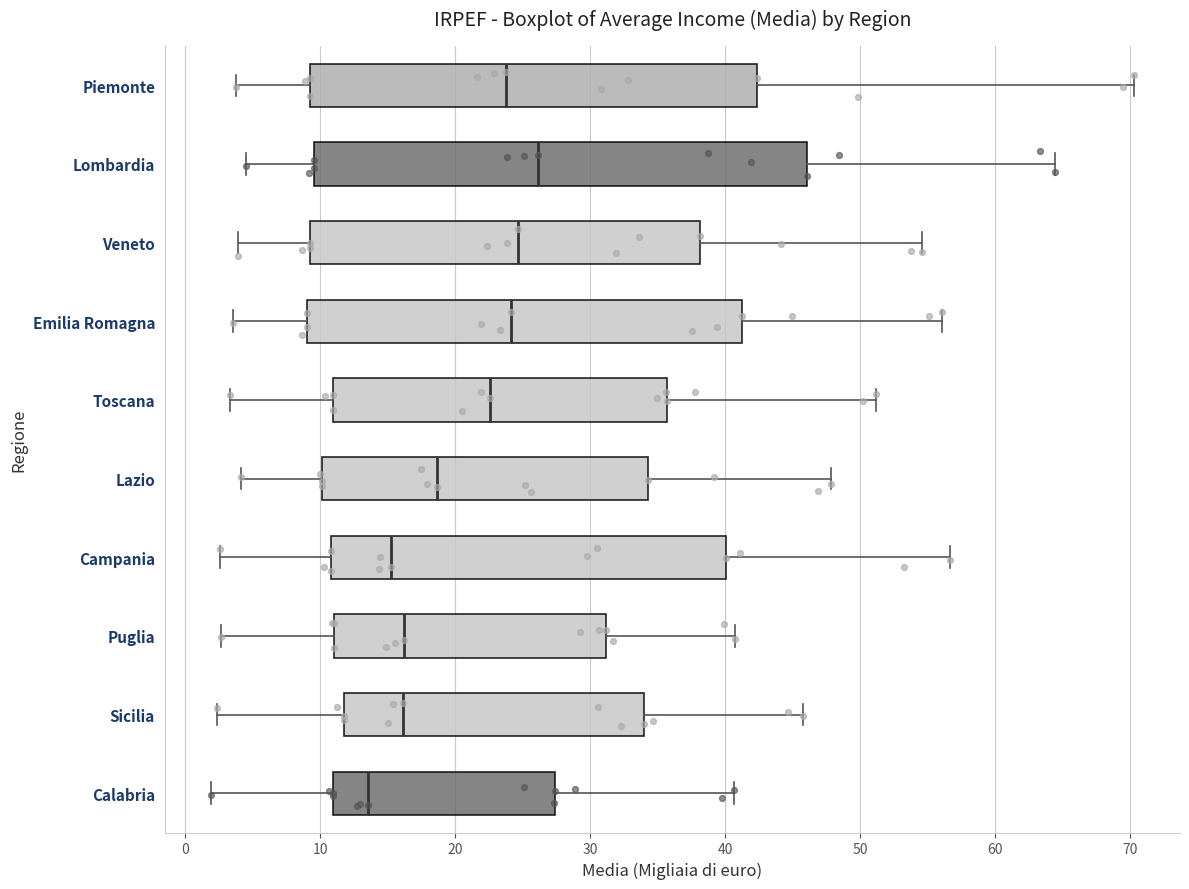

Which box is the widest, from its left edge to its right edge?

Lombardia